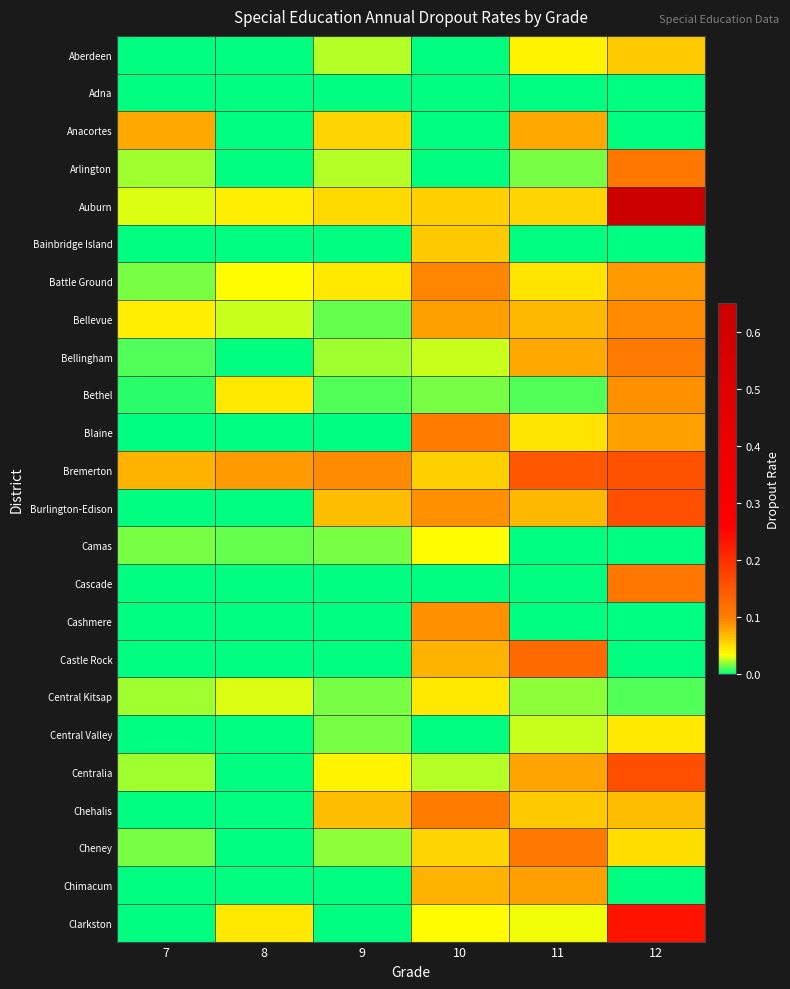

Reading right to left, transcribe all the data shown in this chart.

Aberdeen: 12=0.1	11=0.0	10=0.0	9=0.0	8=0.0	7=0.0
Adna: 12=0.0	11=0.0	10=0.0	9=0.0	8=0.0	7=0.0
Anacortes: 12=0.0	11=0.1	10=0.0	9=0.1	8=0.0	7=0.1
Arlington: 12=0.1	11=0.0	10=0.0	9=0.0	8=0.0	7=0.0
Auburn: 12=0.6	11=0.1	10=0.1	9=0.1	8=0.0	7=0.0
Bainbridge Island: 12=0.0	11=0.0	10=0.1	9=0.0	8=0.0	7=0.0
Battle Ground: 12=0.1	11=0.0	10=0.1	9=0.0	8=0.0	7=0.0
Bellevue: 12=0.1	11=0.1	10=0.1	9=0.0	8=0.0	7=0.0
Bellingham: 12=0.1	11=0.1	10=0.0	9=0.0	8=0.0	7=0.0
Bethel: 12=0.1	11=0.0	10=0.0	9=0.0	8=0.0	7=0.0
Blaine: 12=0.1	11=0.0	10=0.1	9=0.0	8=0.0	7=0.0
Bremerton: 12=0.2	11=0.1	10=0.1	9=0.1	8=0.1	7=0.1
Burlington-Edison: 12=0.2	11=0.1	10=0.1	9=0.1	8=0.0	7=0.0
Camas: 12=0.0	11=0.0	10=0.0	9=0.0	8=0.0	7=0.0
Cascade: 12=0.1	11=0.0	10=0.0	9=0.0	8=0.0	7=0.0
Cashmere: 12=0.0	11=0.0	10=0.1	9=0.0	8=0.0	7=0.0
Castle Rock: 12=0.0	11=0.1	10=0.1	9=0.0	8=0.0	7=0.0
Central Kitsap: 12=0.0	11=0.0	10=0.0	9=0.0	8=0.0	7=0.0
Central Valley: 12=0.0	11=0.0	10=0.0	9=0.0	8=0.0	7=0.0
Centralia: 12=0.2	11=0.1	10=0.0	9=0.0	8=0.0	7=0.0
Chehalis: 12=0.1	11=0.1	10=0.1	9=0.1	8=0.0	7=0.0
Cheney: 12=0.1	11=0.1	10=0.1	9=0.0	8=0.0	7=0.0
Chimacum: 12=0.0	11=0.1	10=0.1	9=0.0	8=0.0	7=0.0
Clarkston: 12=0.2	11=0.0	10=0.0	9=0.0	8=0.0	7=0.0